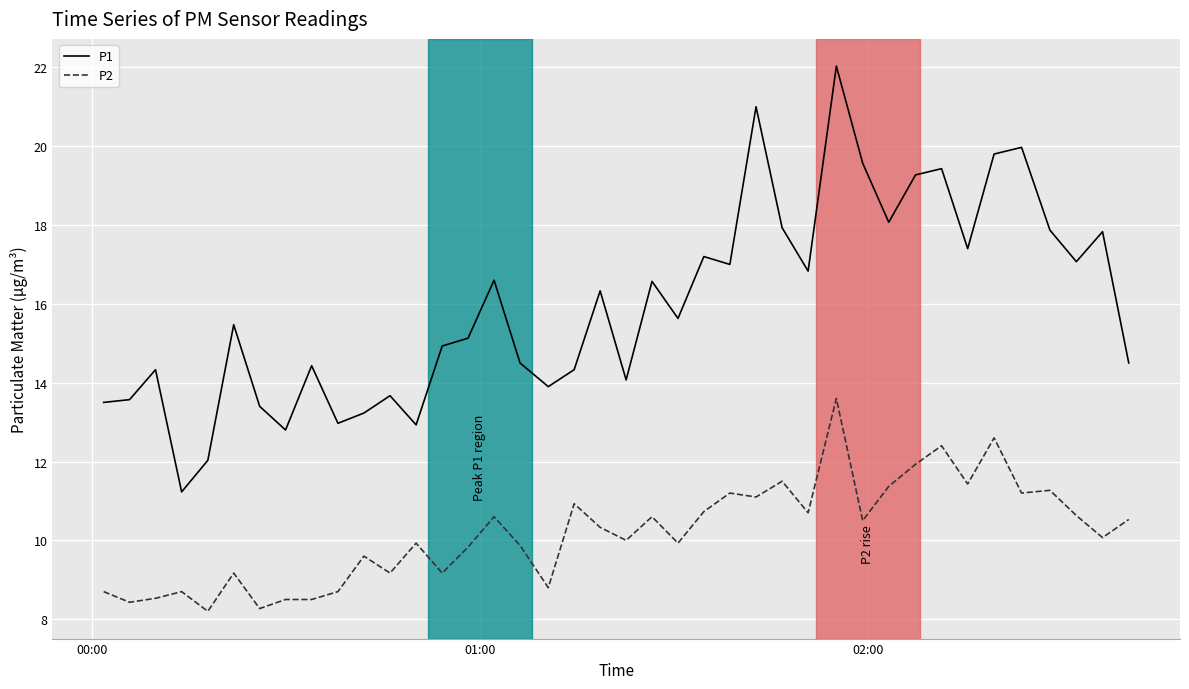

What is the average value of the P1 series?

16.0